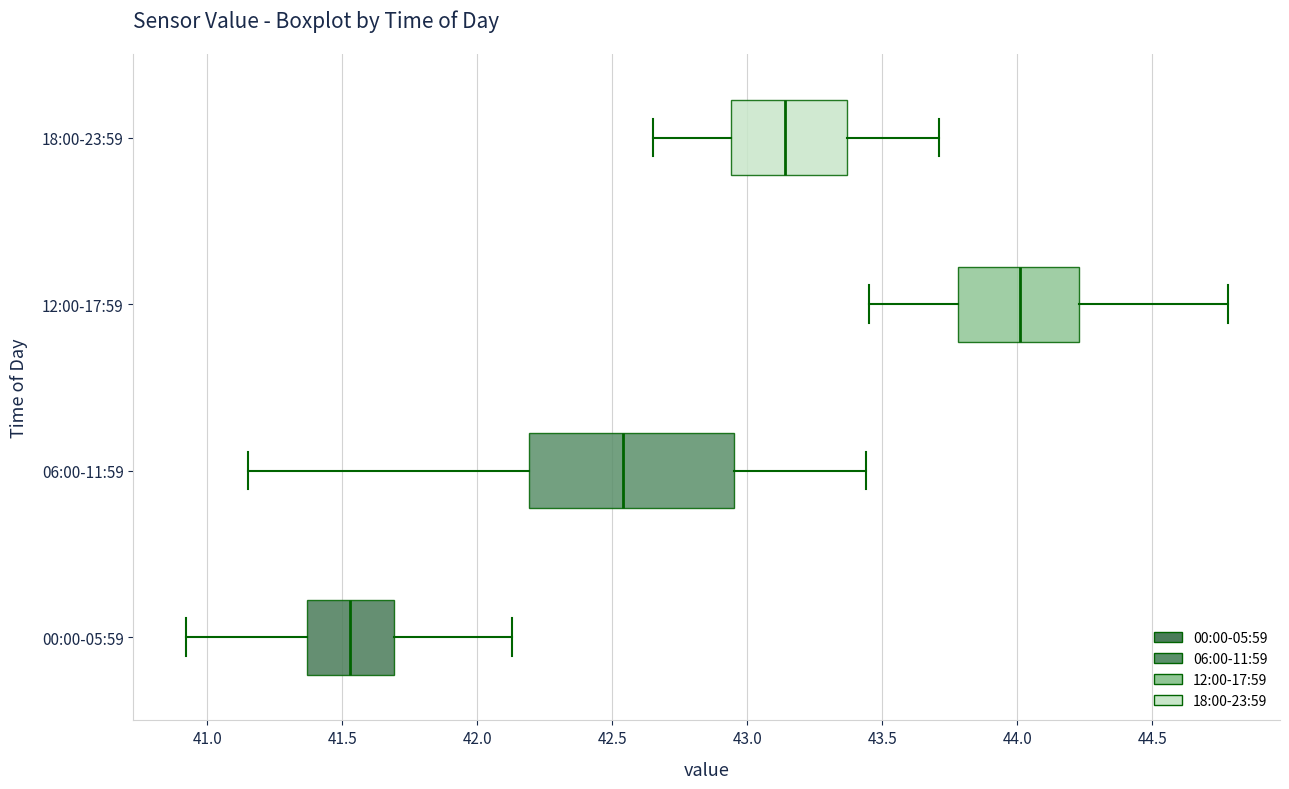

Which box has the furthest to the left median line?

00:00-05:59